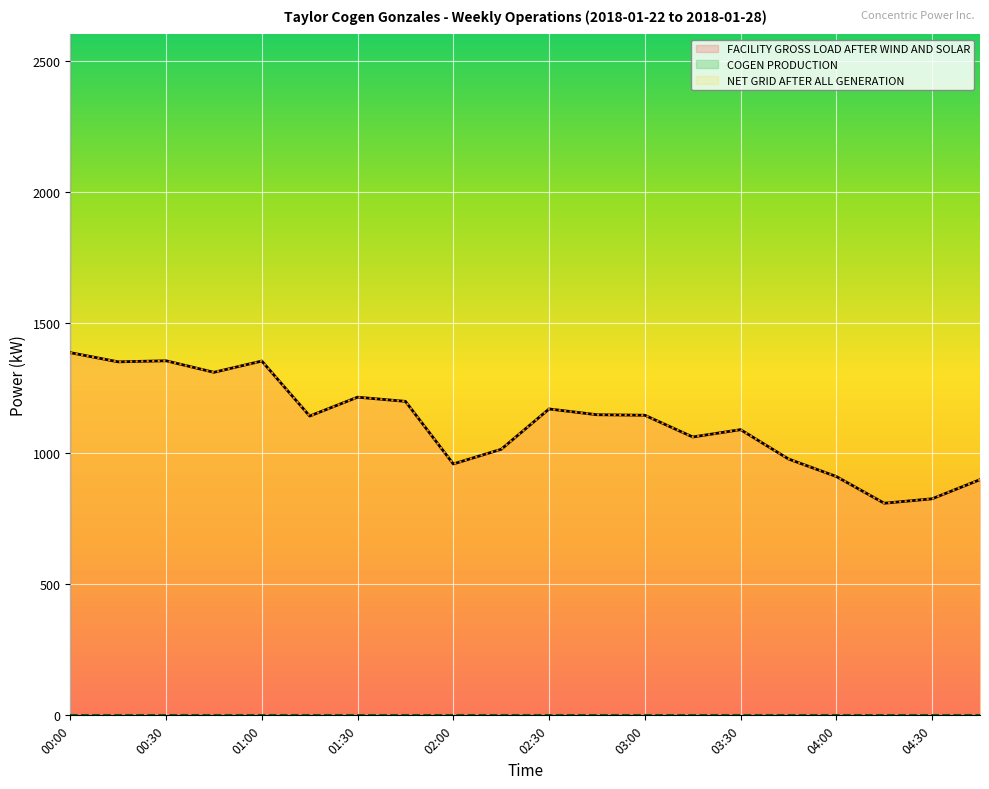

What is the minimum value shown in the chart?

810